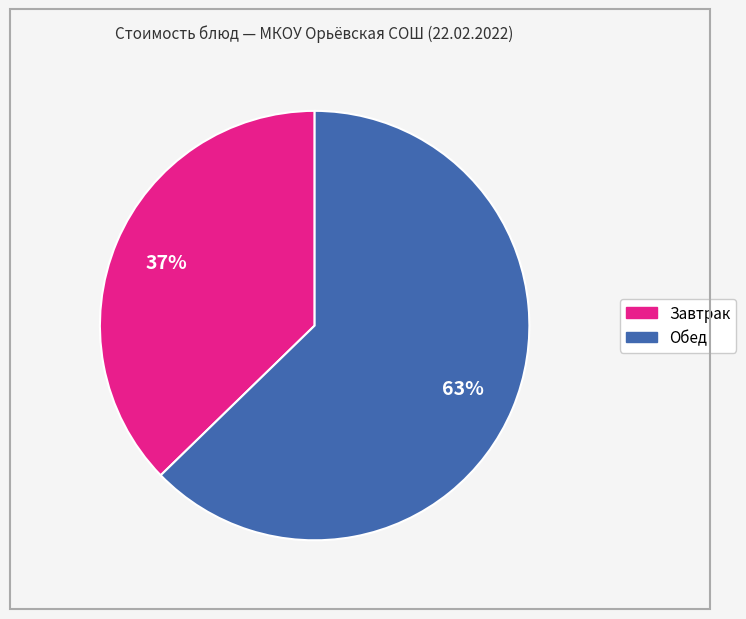

Does any single category account for the majority?

Yes